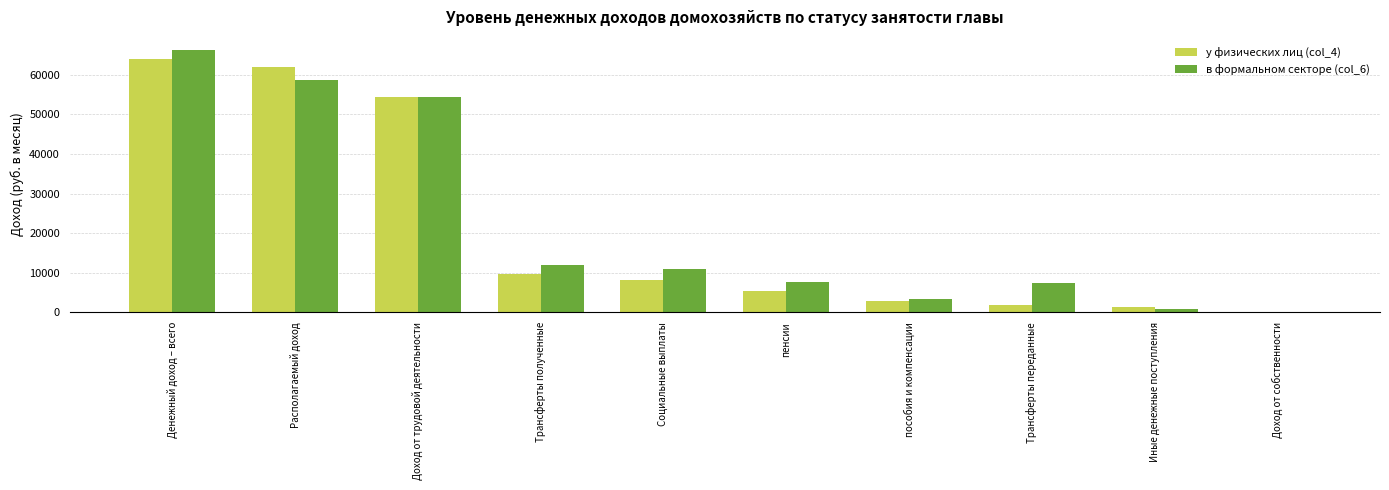

What is the total value across all series at Трансферты полученные?

21486.8